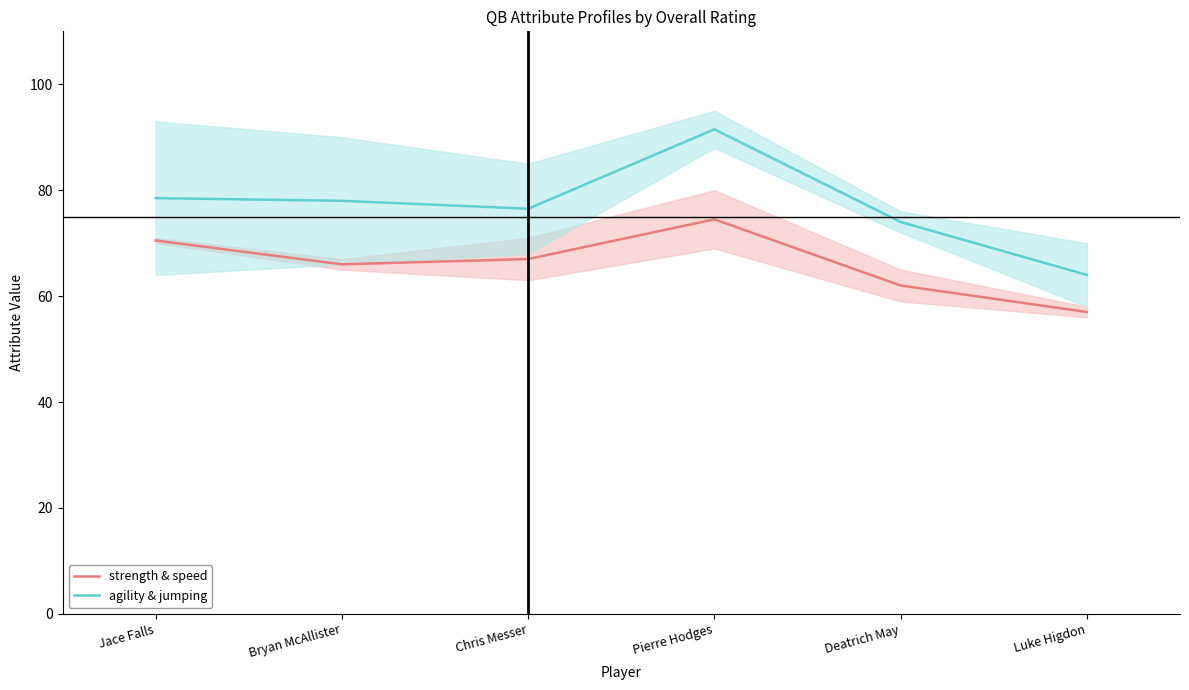

What is the difference between the maximum and minimum values in the agility & jumping series?

27.5